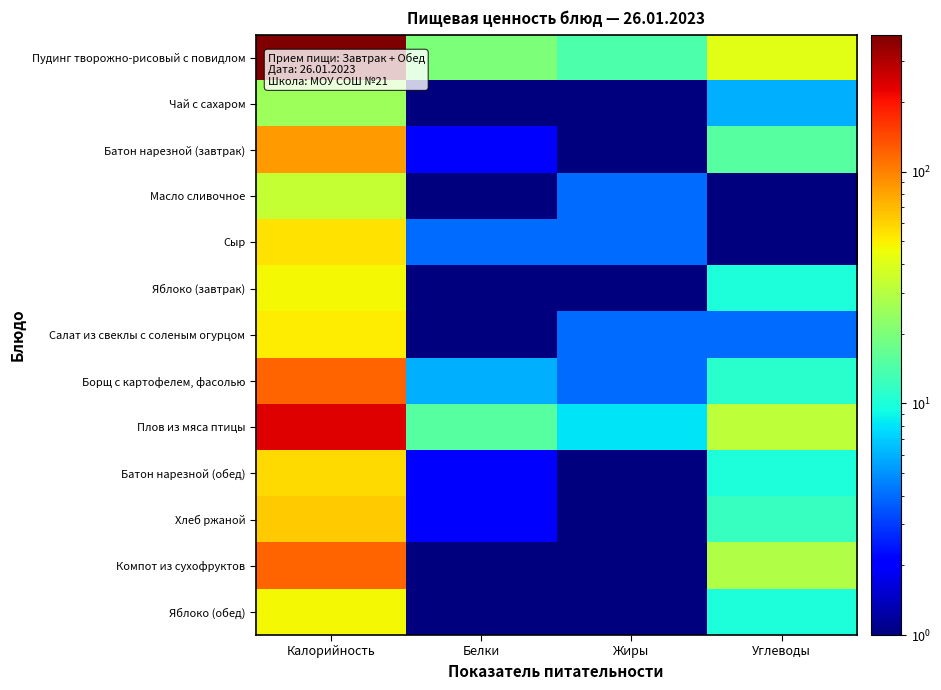

Between Калорийность and Белки, which series saw the biggest shift?

Пудинг творожно-рисовый с повидлом